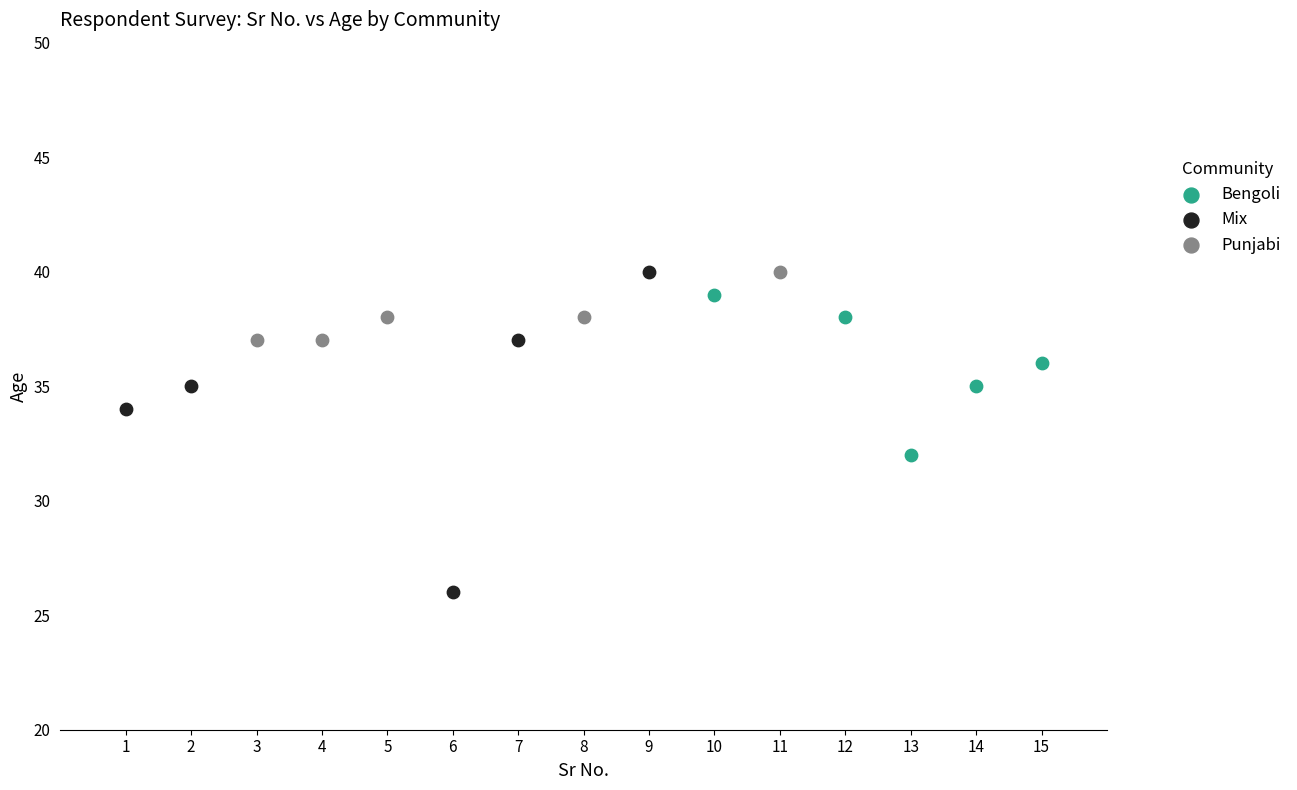

Which series reaches the minimum Y coordinate?

Mix